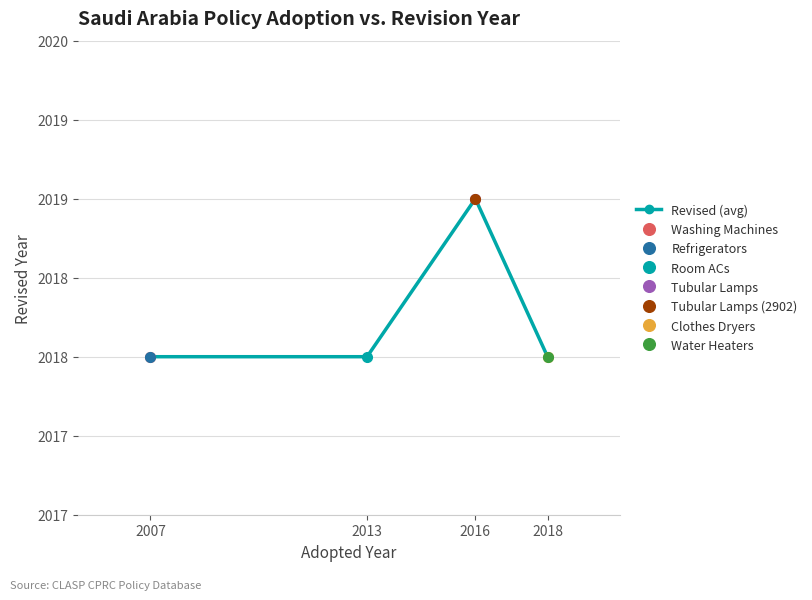

How many values are between 2018 and 2019?

4